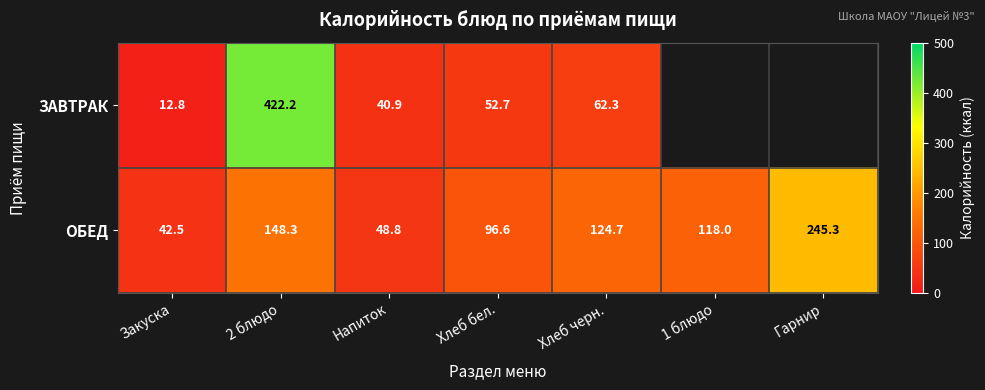

List the labels in order of ОБЕД value, largest first.

Гарнир, 2 блюдо, Хлеб черн., 1 блюдо, Хлеб бел., Напиток, Закуска